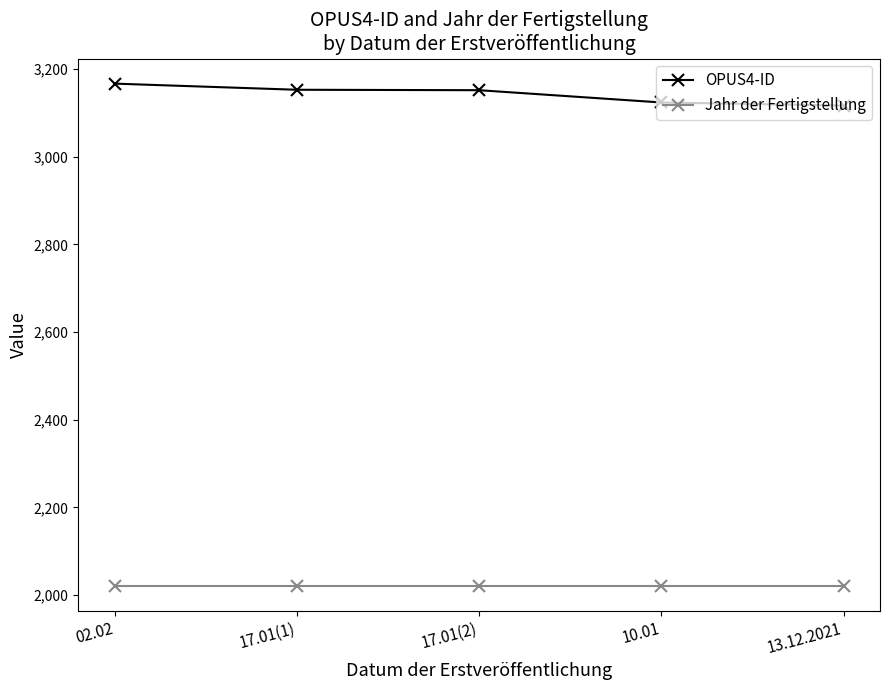

True or false: OPUS4-ID has a value of 4453 at 13.12.2021.

False